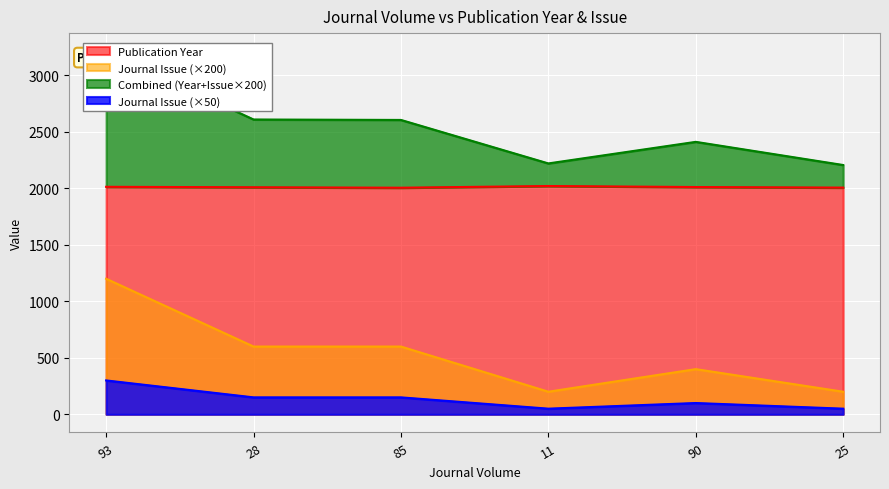

True or false: Journal Issue and Publication Year intersect in this chart.

False